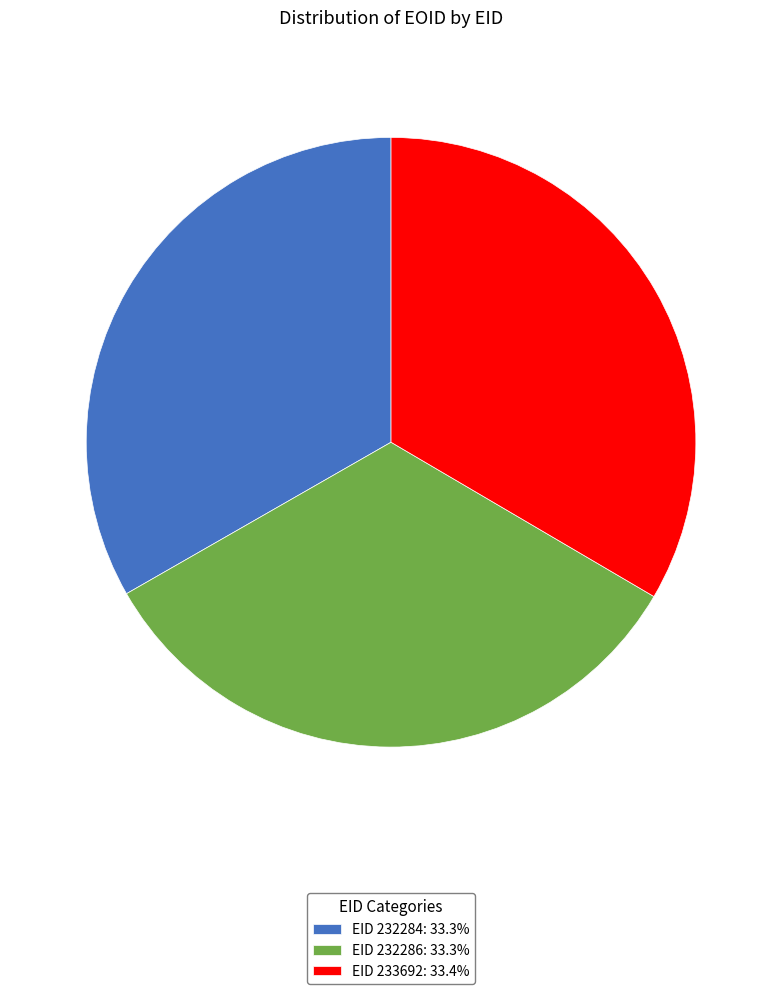

Does EID 232286: 33.3% represent more than half of the total?

No